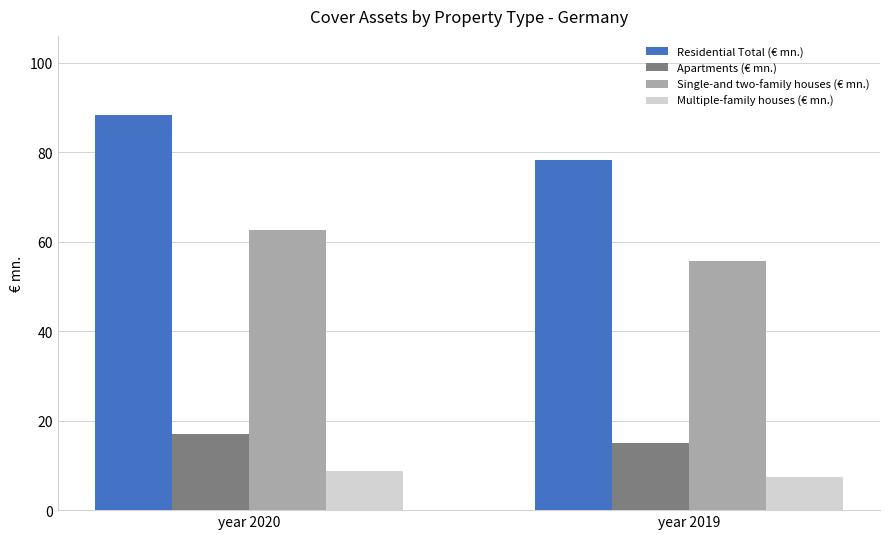

Reading right to left, extract all data points from this chart.

Residential Total (€ mn.): 78.2	88.3
Apartments (€ mn.): 15.0	16.9
Single-and two-family houses (€ mn.): 55.7	62.6
Multiple-family houses (€ mn.): 7.5	8.8